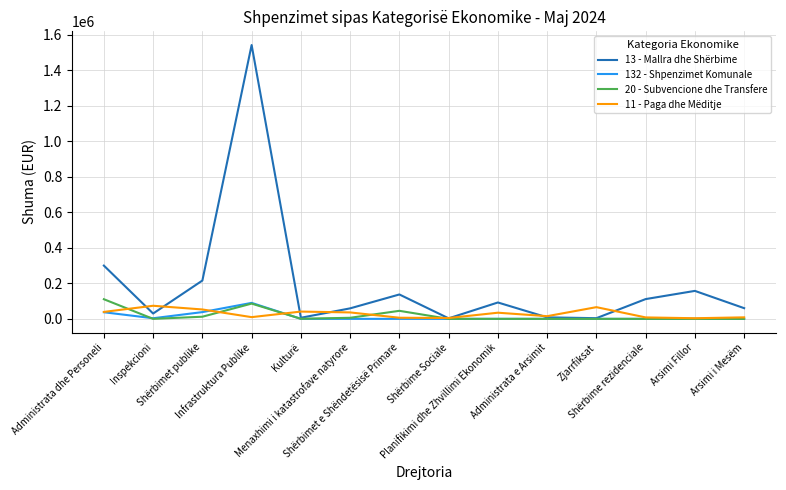

At how many categories does at least one series exceed 321802?

1